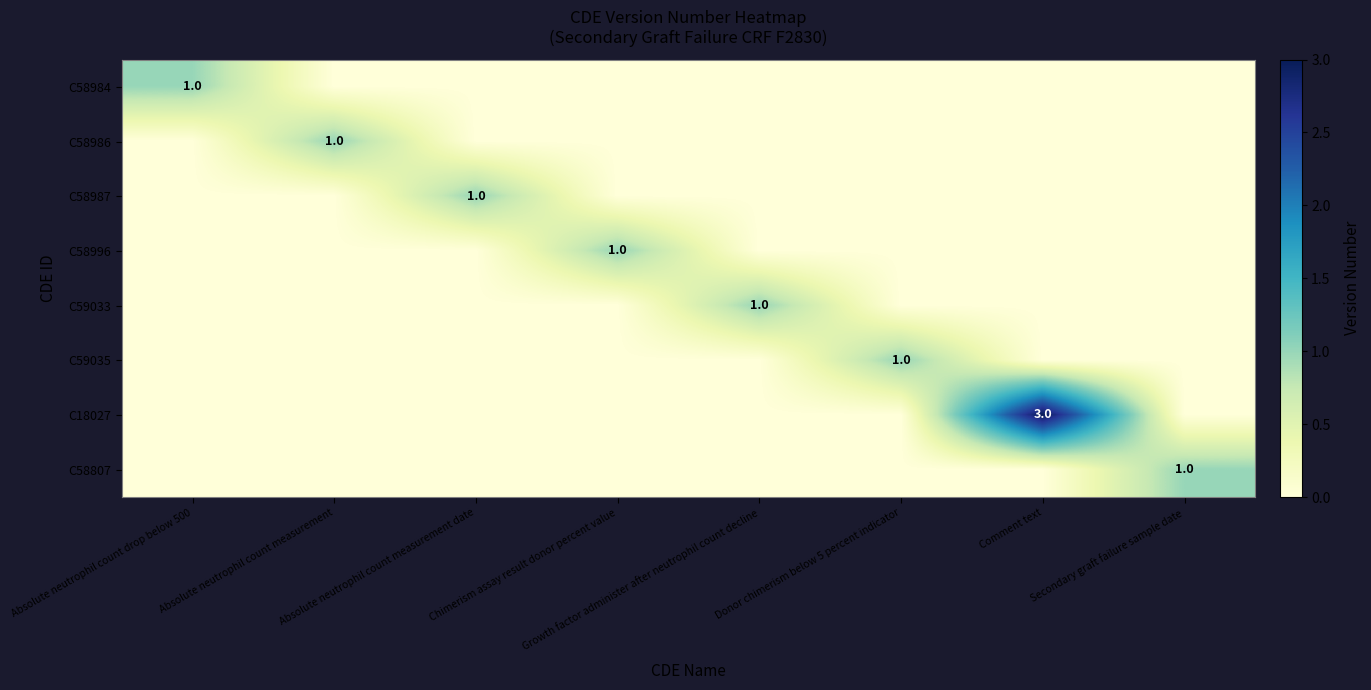

List the series in order of their peak value, lowest first.

C58984, C58986, C58987, C58996, C59033, C59035, C58807, C18027